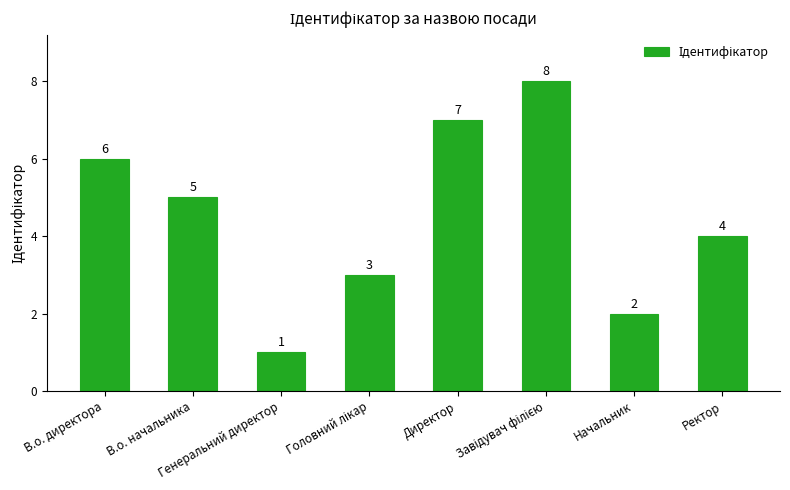

What is the difference between the maximum and second lowest values?

6